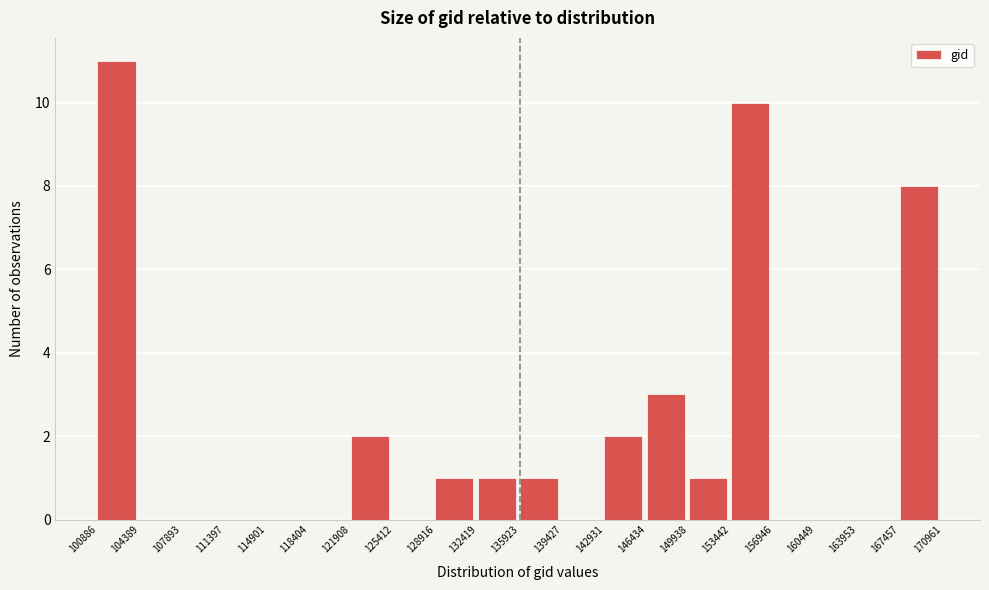

How tall is the bar that spans 146434 to 149938 on the x-axis? The values are not printed on the chart, so give them approximately, as read against the axis.

3